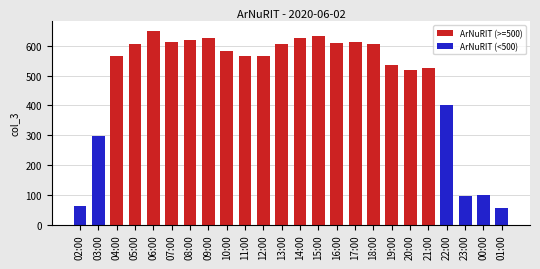

The chart shows a value of 156 at 21:00. True or false?

False